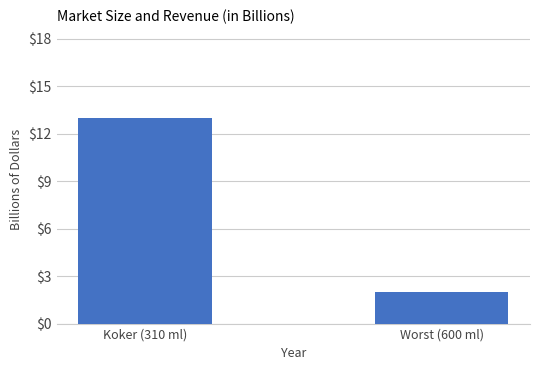

How many bars are there in total?

2